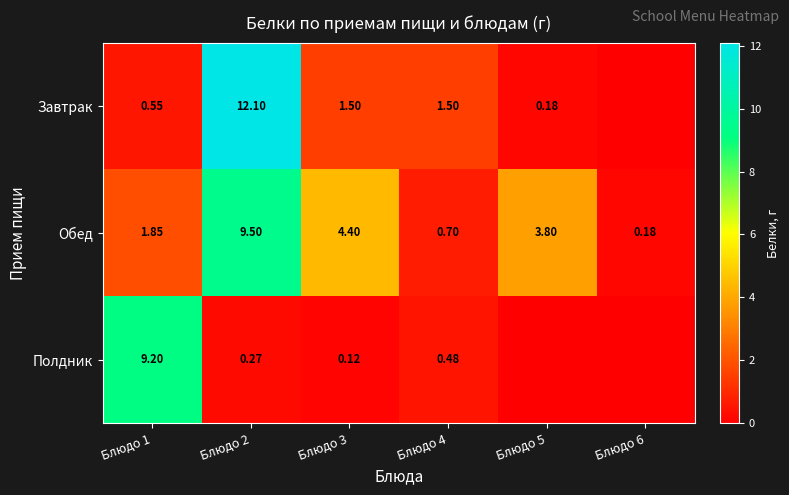

List the labels in order of Завтрак value, smallest first.

Блюдо 6, Блюдо 5, Блюдо 1, Блюдо 3, Блюдо 4, Блюдо 2